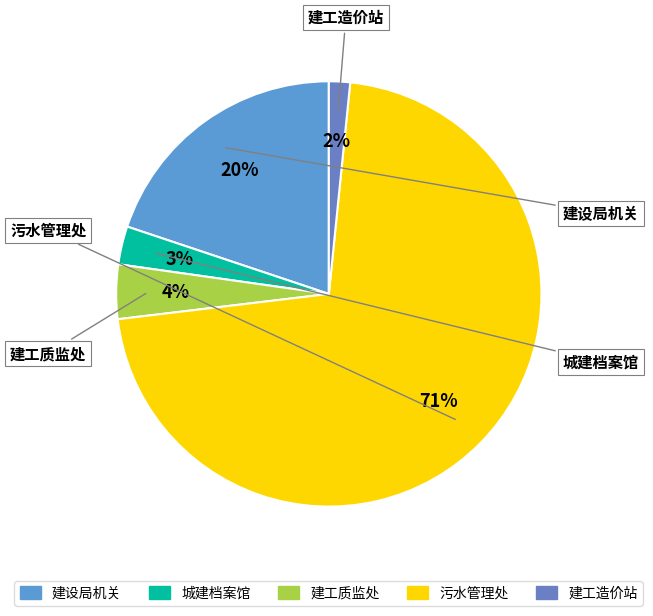

Rank the categories by value from highest to lowest.

污水管理处, 建设局机关, 建工质监处, 城建档案馆, 建工造价站